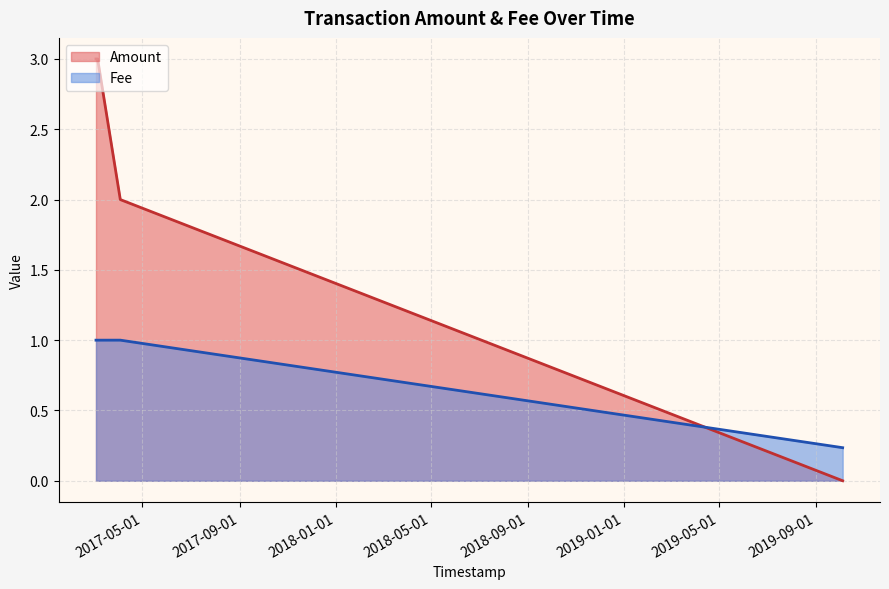

Which series has the largest range (max minus min)?

Amount